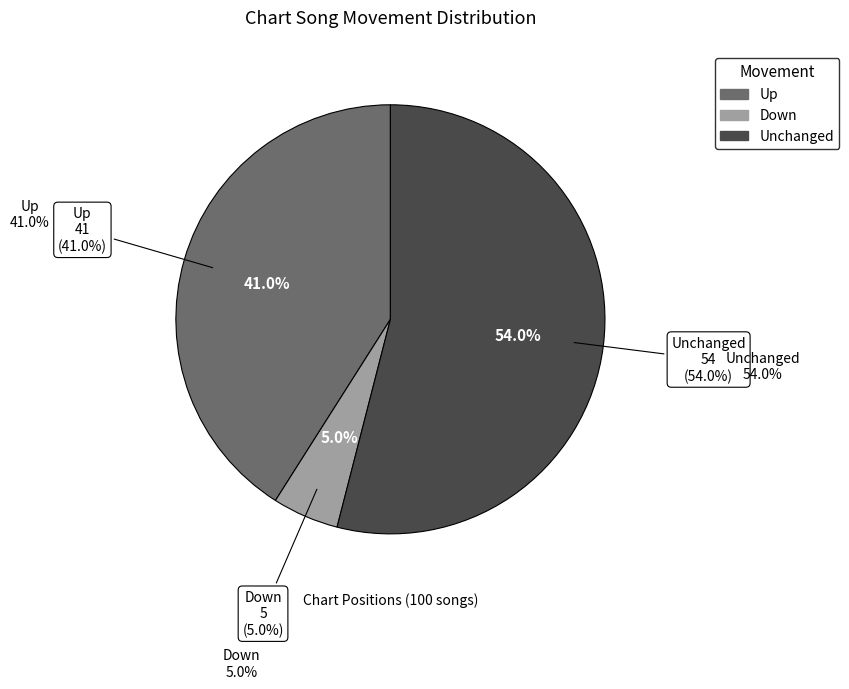

The up slice represents 41% of the pie. True or false?

True